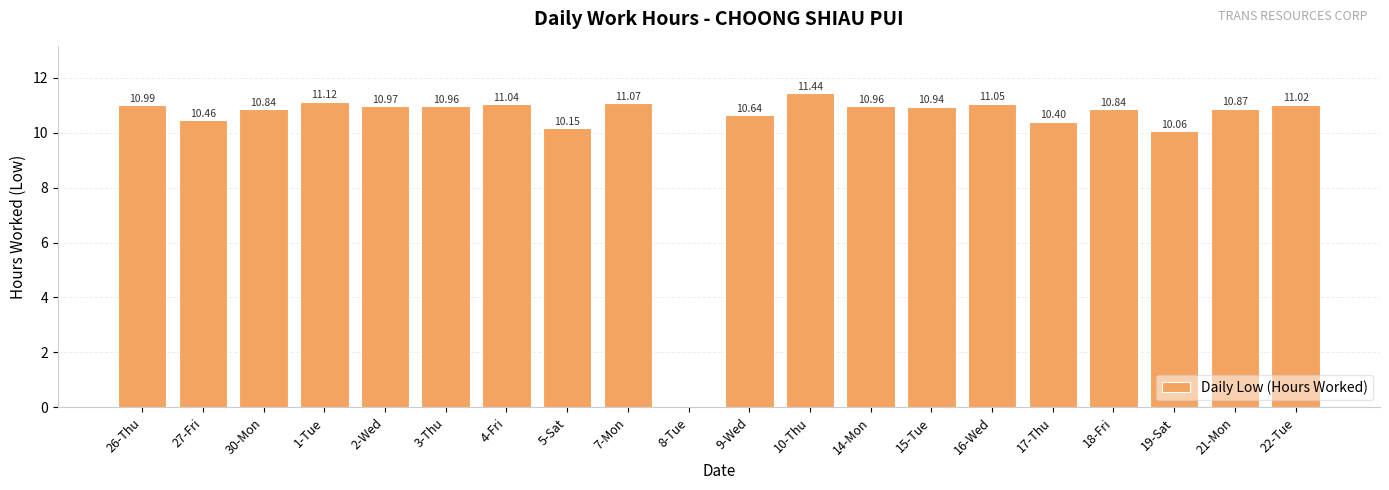

Reading left to right, list all the values displayed in this chart.

26-Thu=11.0	27-Fri=10.5	30-Mon=10.8	1-Tue=11.1	2-Wed=11.0	3-Thu=11.0	4-Fri=11.0	5-Sat=10.2	7-Mon=11.1	8-Tue=0.0	9-Wed=10.6	10-Thu=11.4	14-Mon=11.0	15-Tue=10.9	16-Wed=11.1	17-Thu=10.4	18-Fri=10.8	19-Sat=10.1	21-Mon=10.9	22-Tue=11.0